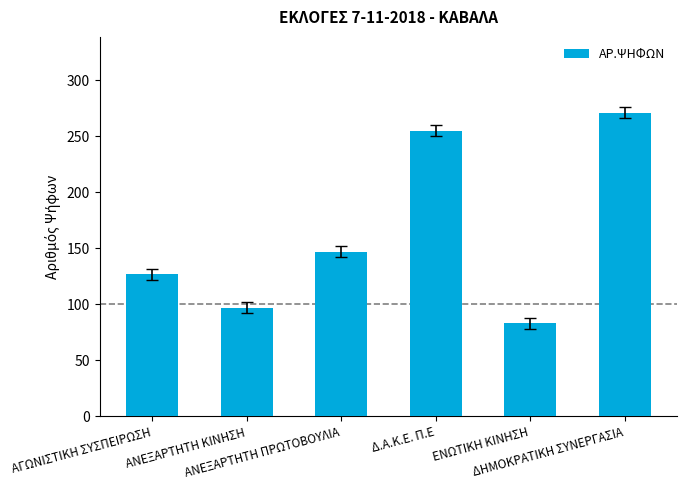

Count the number of categories in the chart.

6